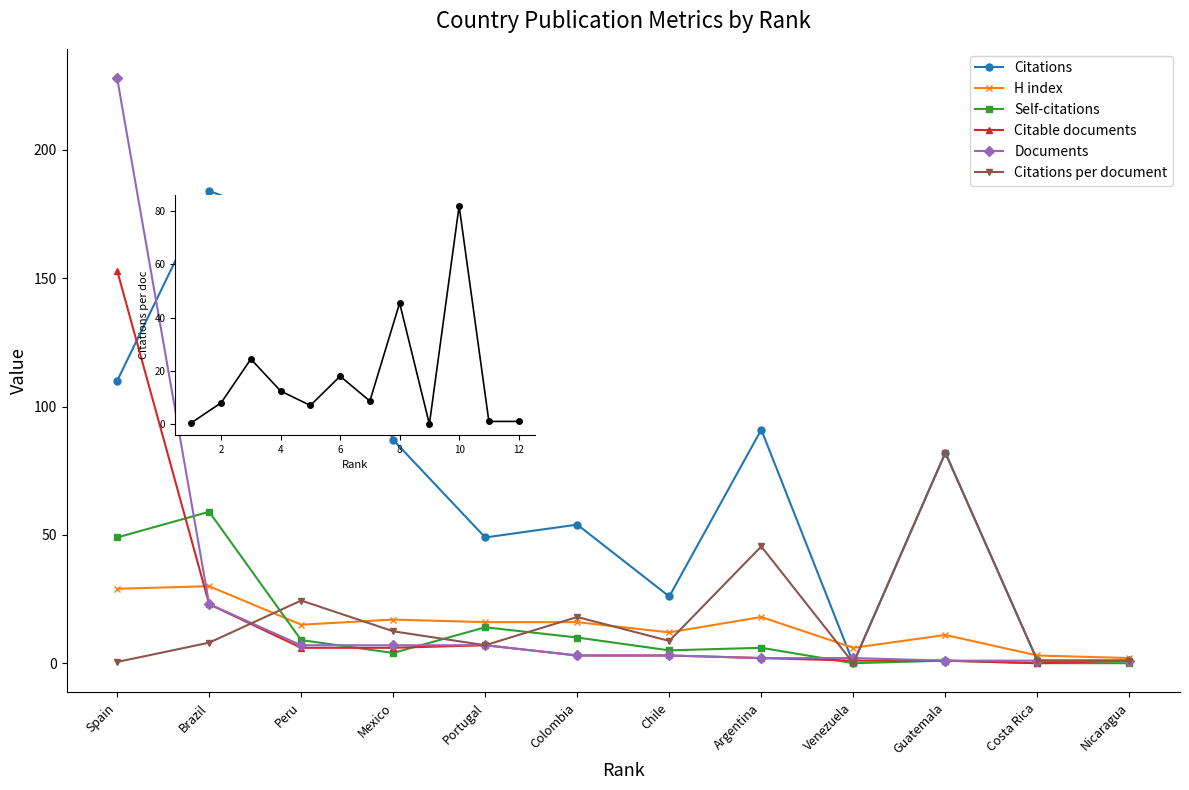

What is the value of the Self-citations point at the 8th from the left?

6.0